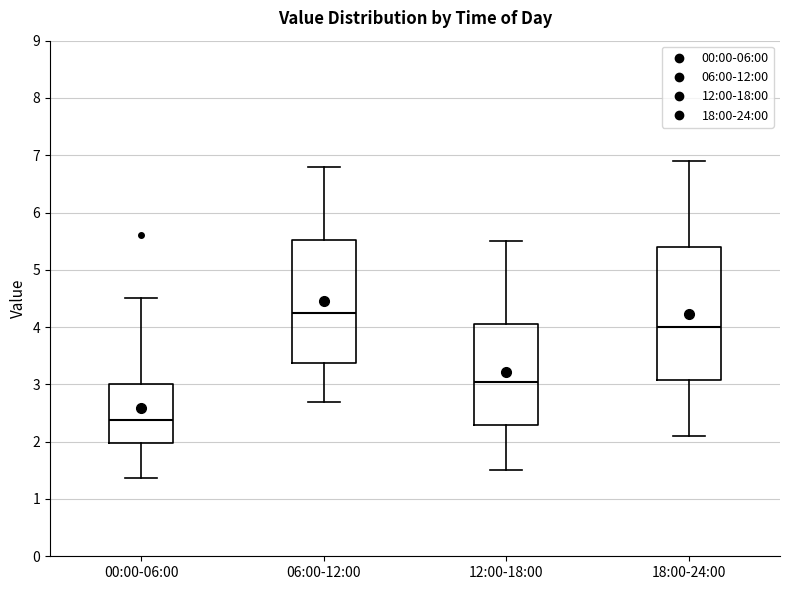

Which box has the lowest median line?

00:00-06:00